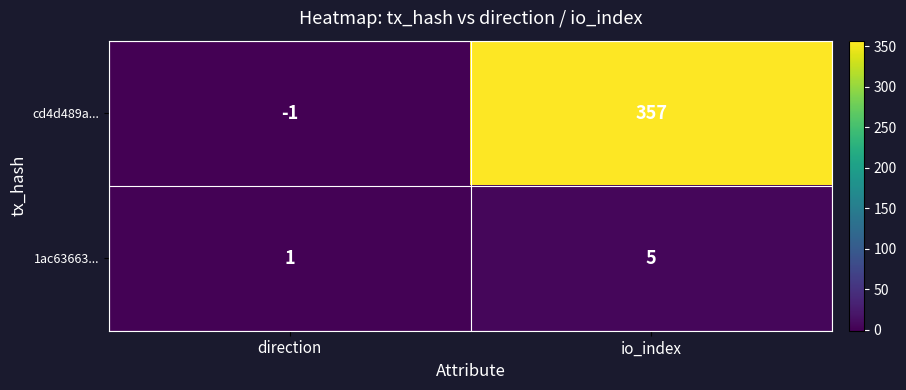

What is the total value across all series at io_index?

362